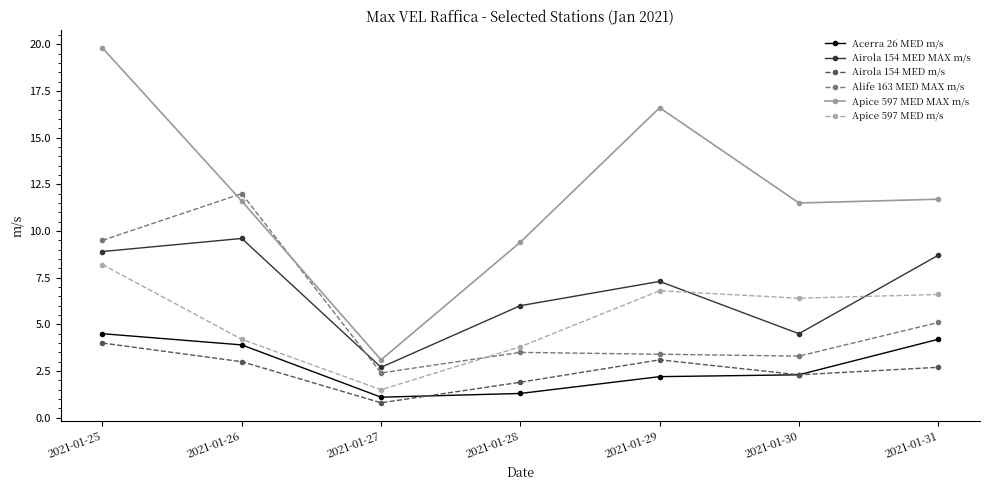

Is it true that Apice 597 MED m/s equals 12.4 at 2021-01-25?

False